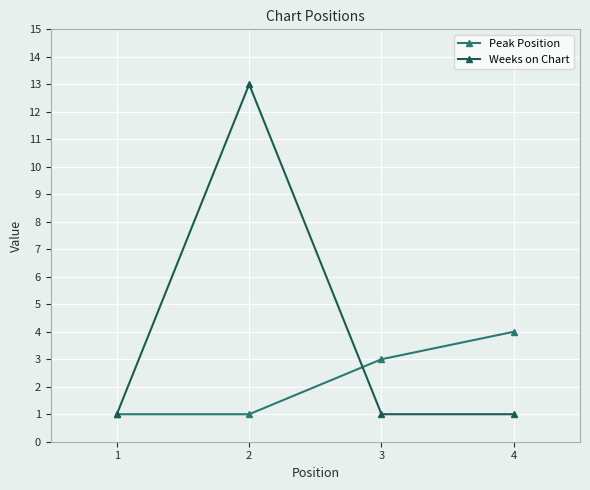

Reading right to left, extract all data points from this chart.

Peak Position: 4=4	3=3	2=1	1=1
Weeks on Chart: 4=1	3=1	2=13	1=1